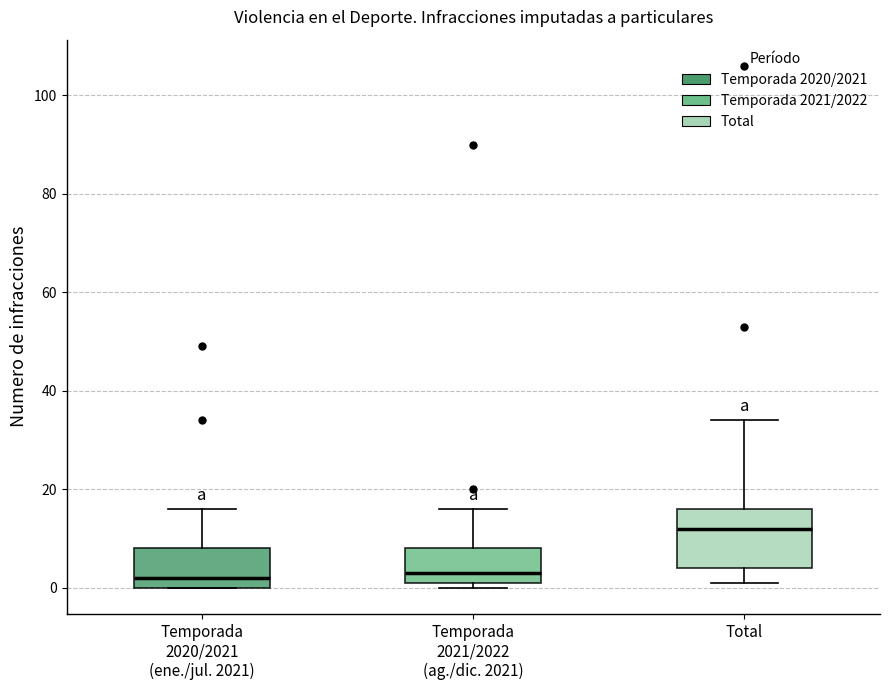

Which box is the tallest, from its lower edge to its upper edge?

Total